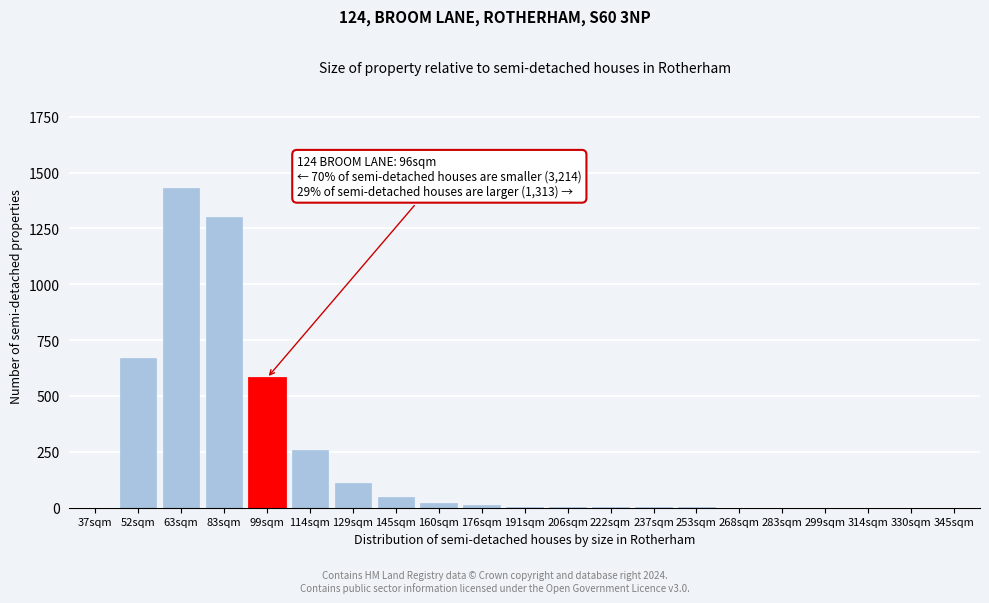

Which label corresponds to the largest value in the chart?

63sqm